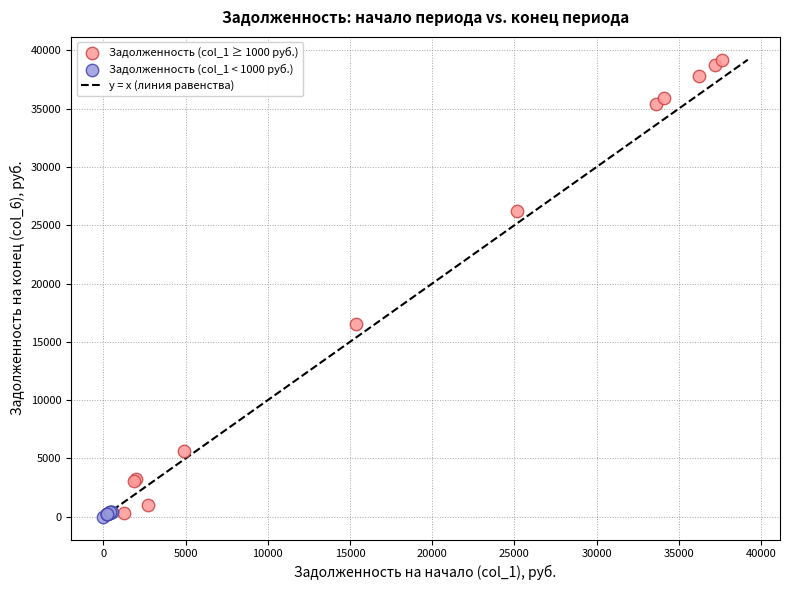

Which series reaches the maximum Y coordinate?

Задолженность (col_1 ≥ 1000 руб.)